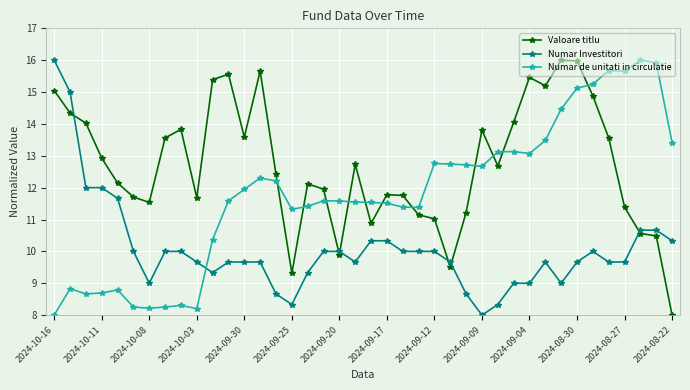

Which series ends up on top after the final intersection of Numar de unitati in circulatie and Numar Investitori?

Numar de unitati in circulatie